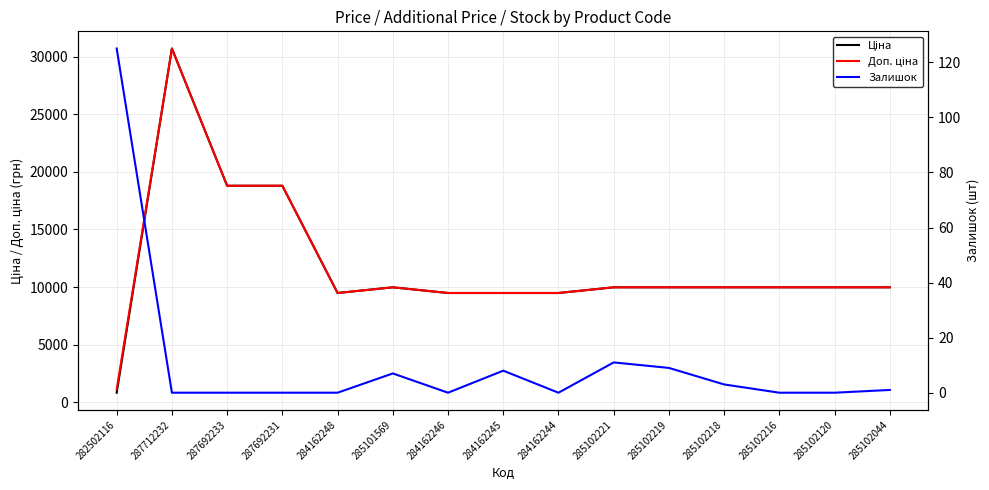

What is the spread (max minus min) of values at 284162245?

9472.1